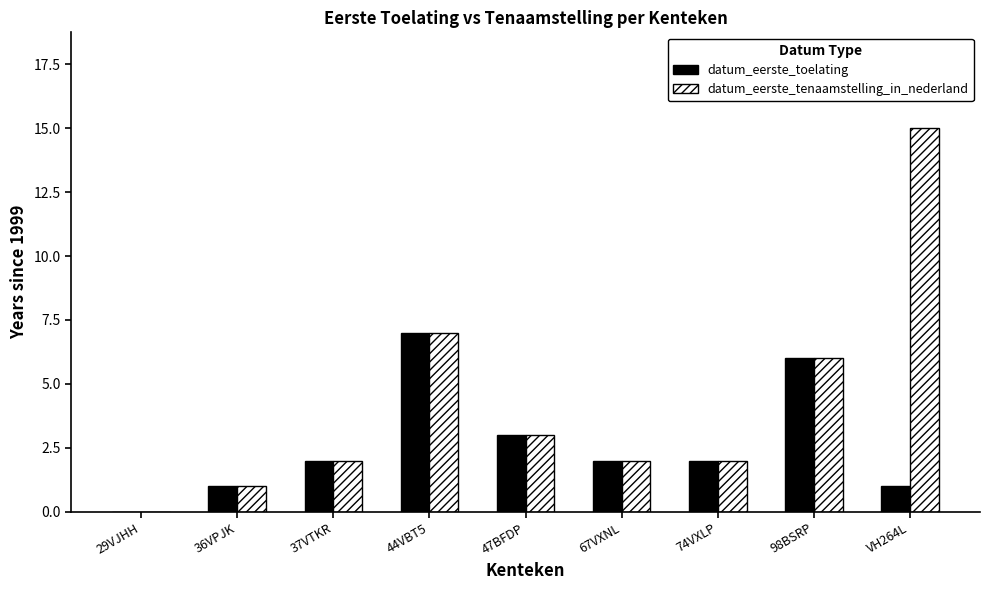

Reading right to left, what are all the values shown in this chart?

datum_eerste_toelating: VH264L=1	98BSRP=6	74VXLP=2	67VXNL=2	47BFDP=3	44VBT5=7	37VTKR=2	36VPJK=1	29VJHH=0
datum_eerste_tenaamstelling_in_nederland: VH264L=15	98BSRP=6	74VXLP=2	67VXNL=2	47BFDP=3	44VBT5=7	37VTKR=2	36VPJK=1	29VJHH=0